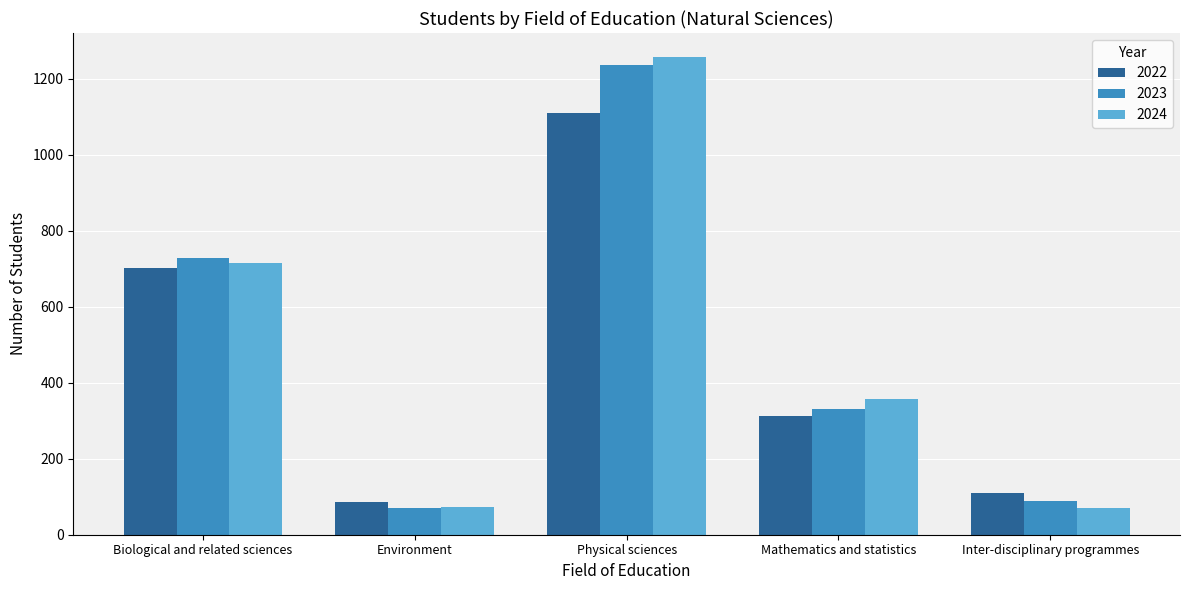

At which category is the sum across all series the highest?

Physical sciences